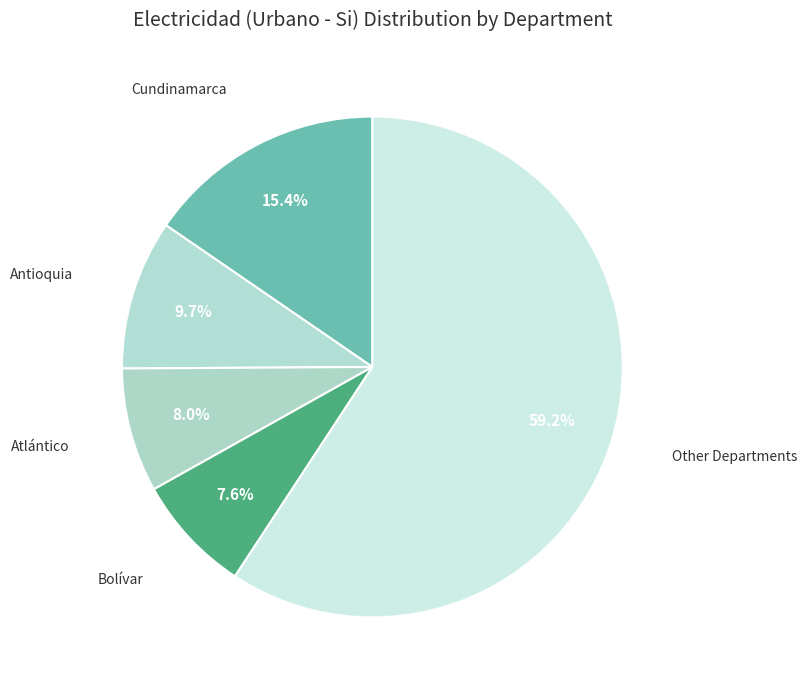

Which has a higher value, Cundinamarca or Antioquia?

Cundinamarca